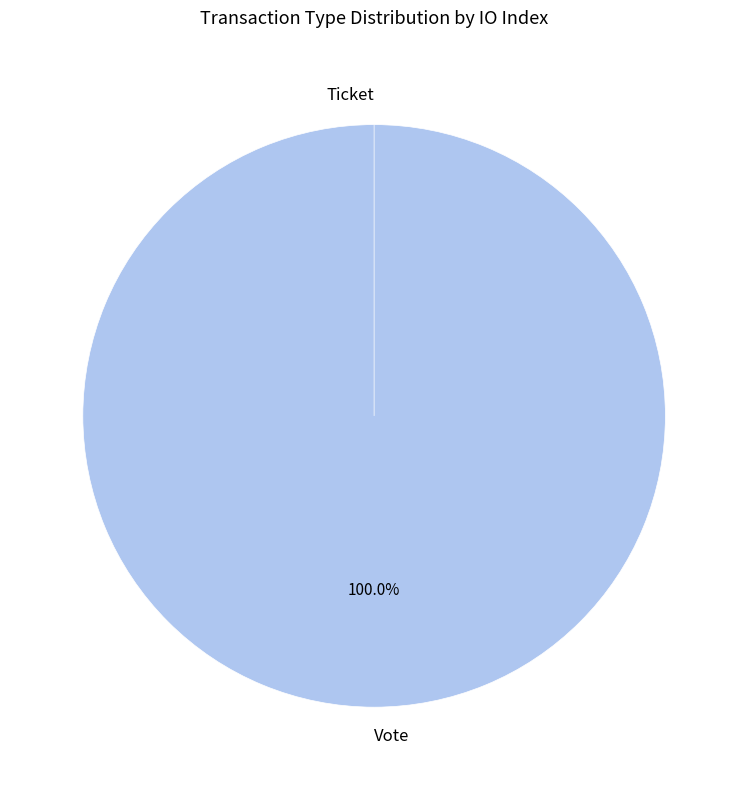

What is the change in value from Vote to Ticket?

-1